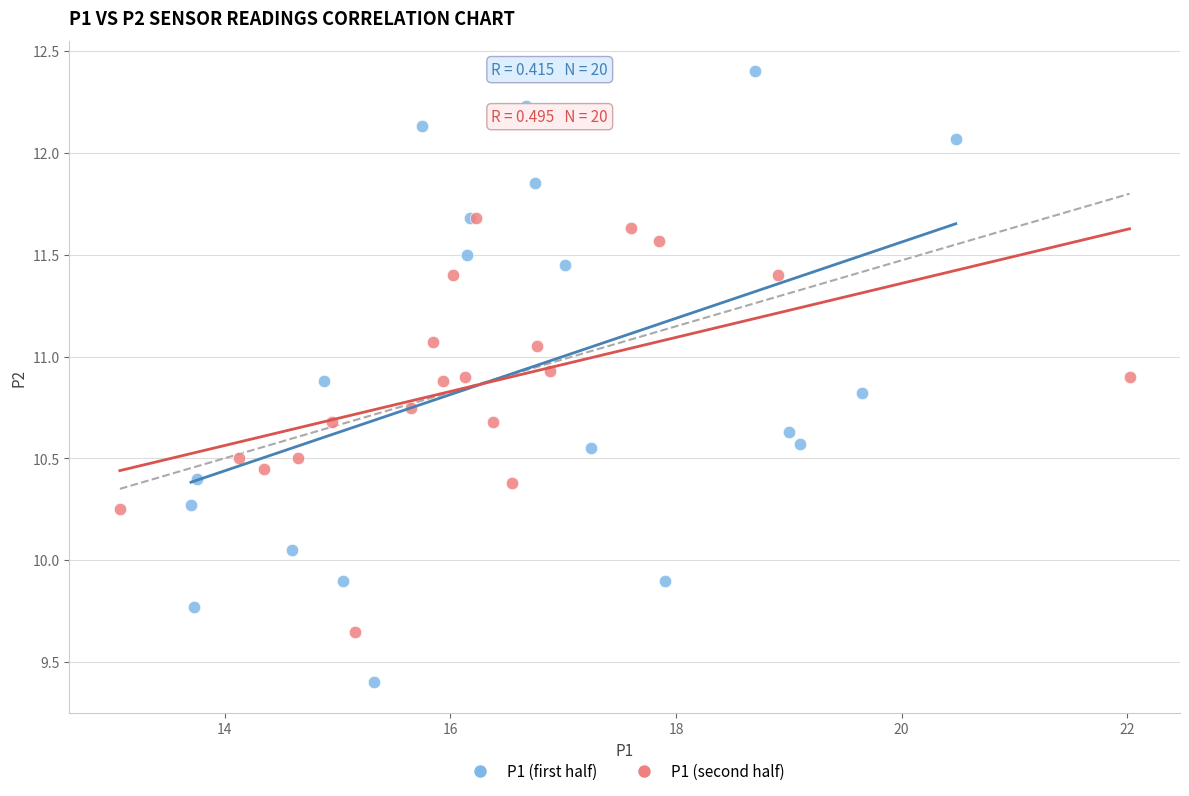

Which series has the widest spread of Y values?

P1 (first half)